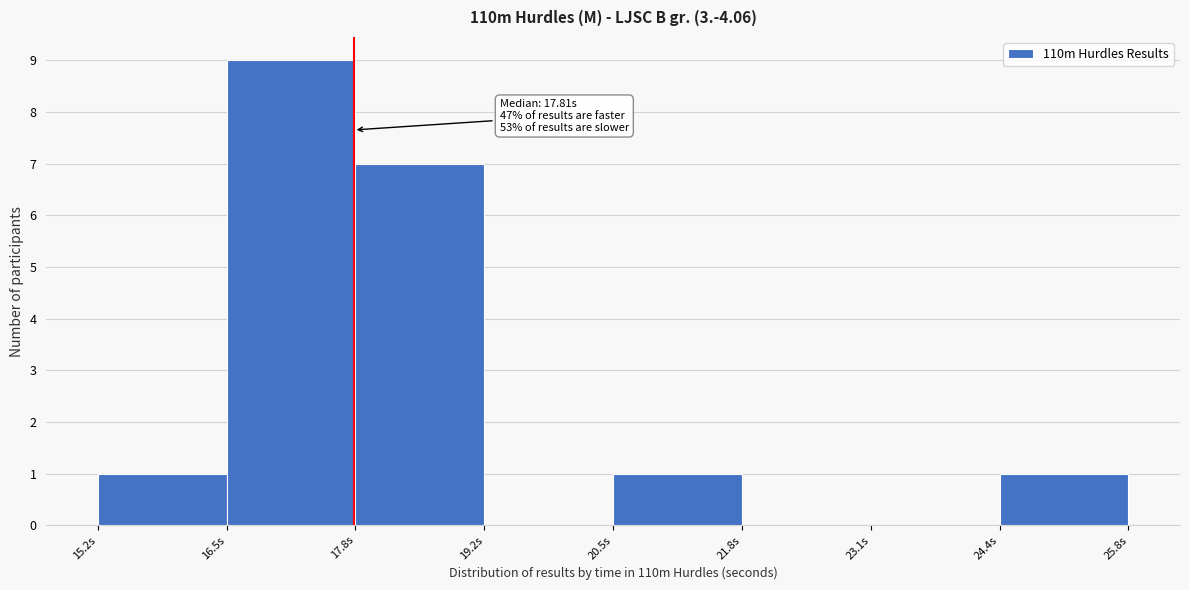

Which range on the x-axis has the tallest bar?

16.6 to 17.8